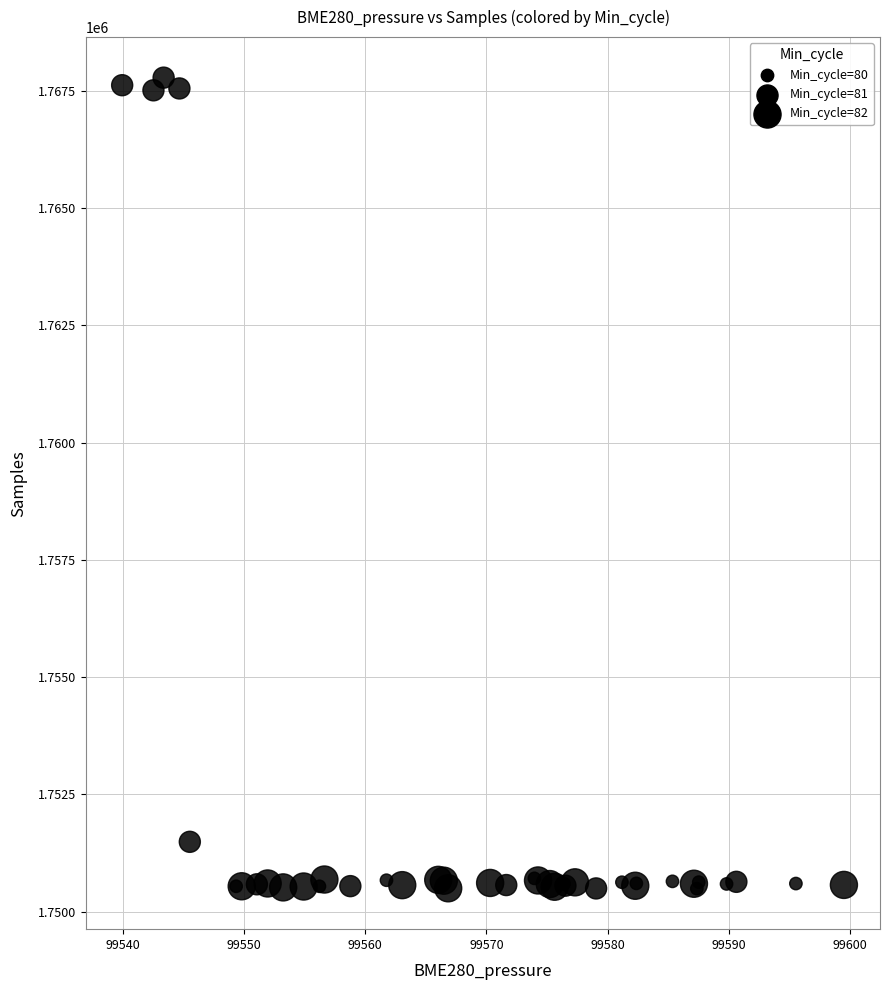

What Y value in the scatter plot is closest to 1759138?

1751489